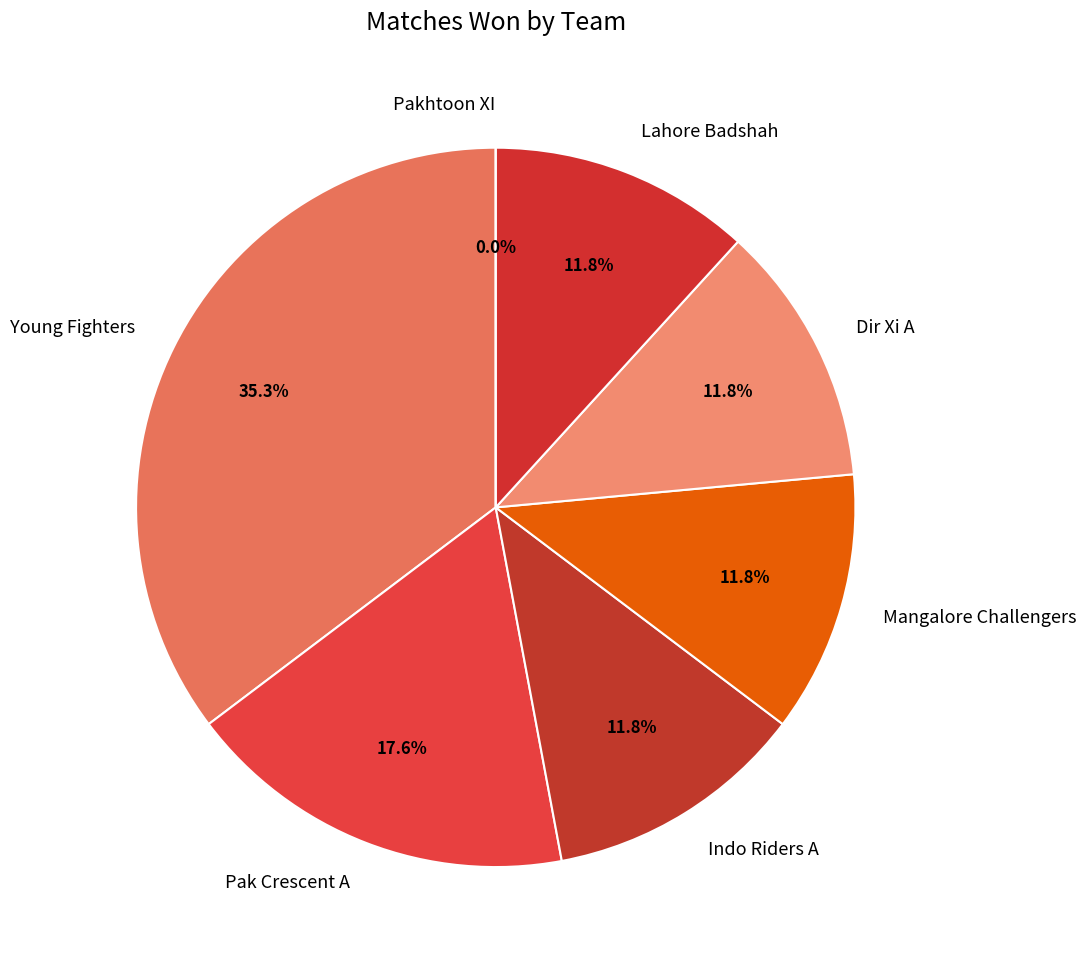

To the nearest percent, what is the difference between the Lahore Badshah and Pak Crescent A slice percentages?

6%